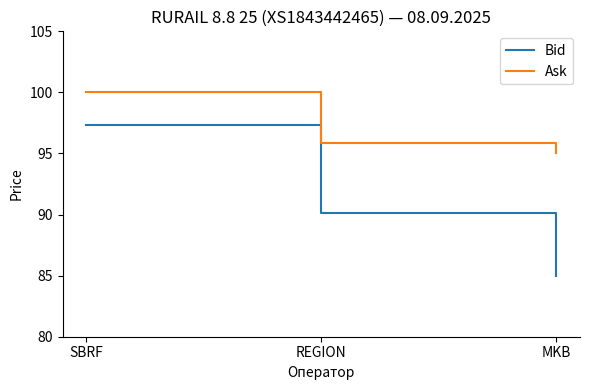

What is the maximum value for Ask?

100.0